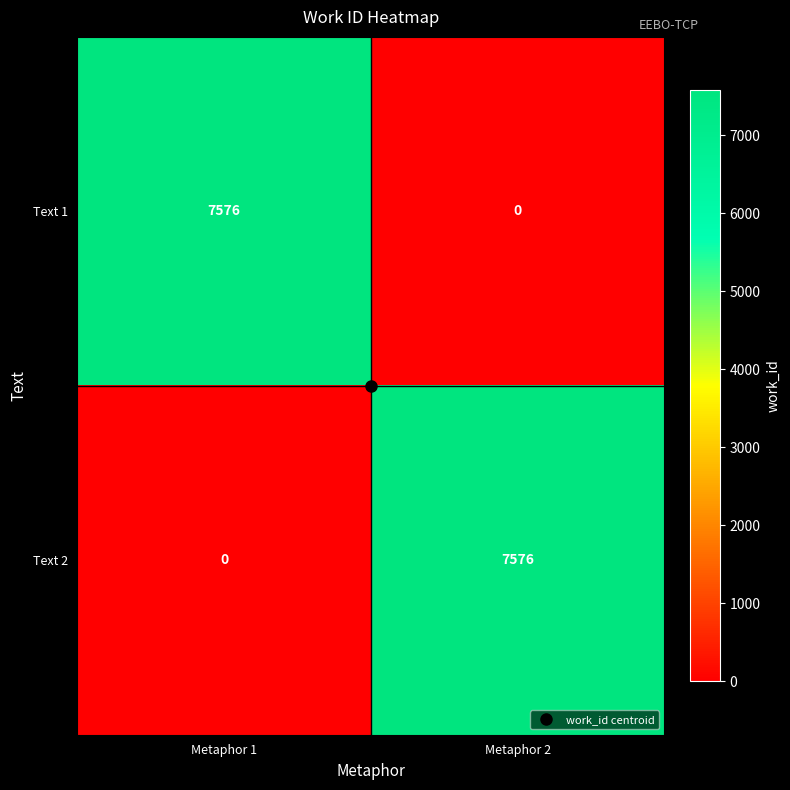

What is the difference between the Text 2 values at Metaphor 2 and Metaphor 1?

7576